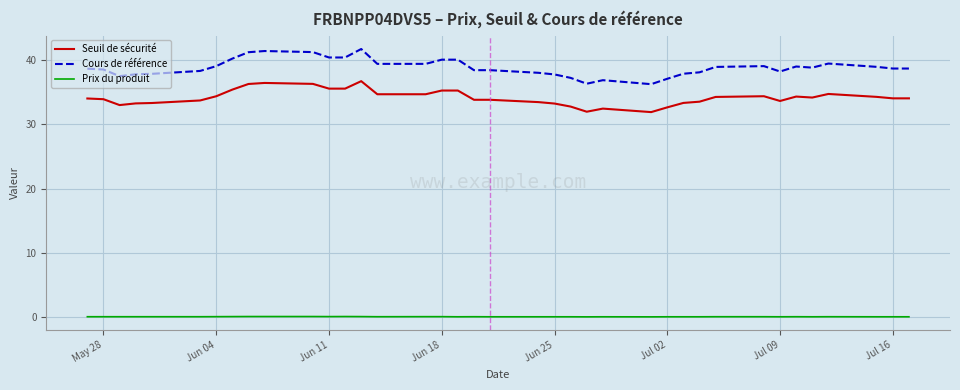

What is the maximum value shown in the chart?

41.7